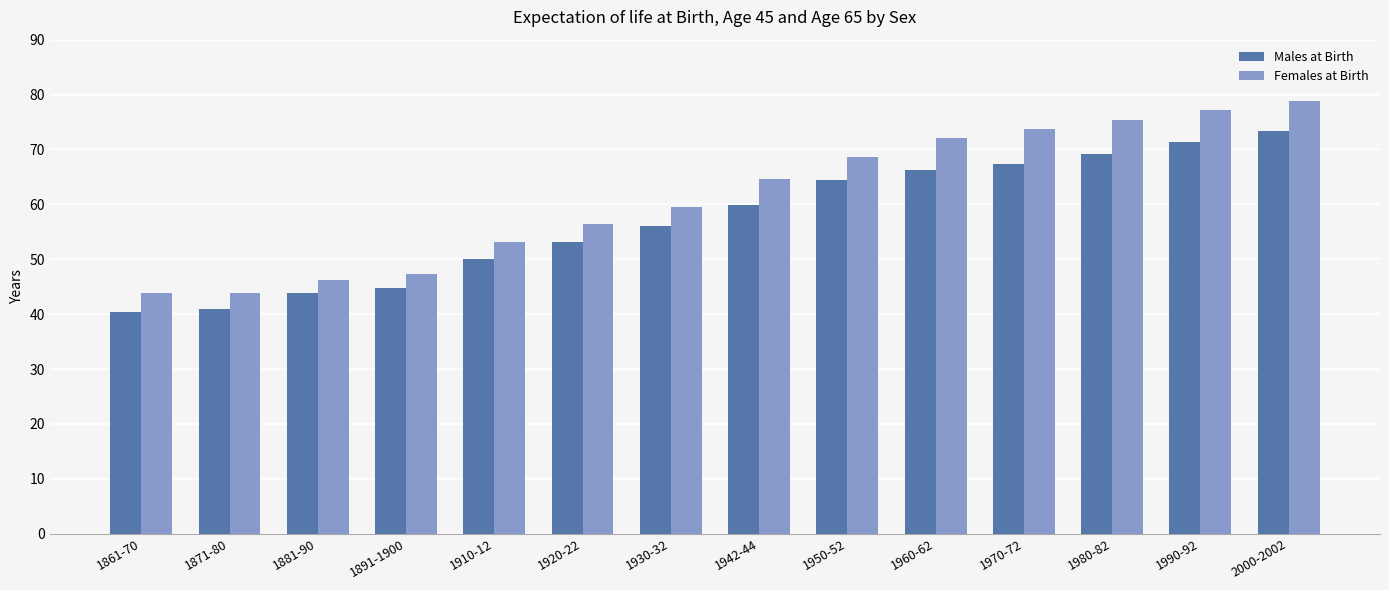

True or false: Females at Birth has a value of 21.4 at 1891-1900.

False